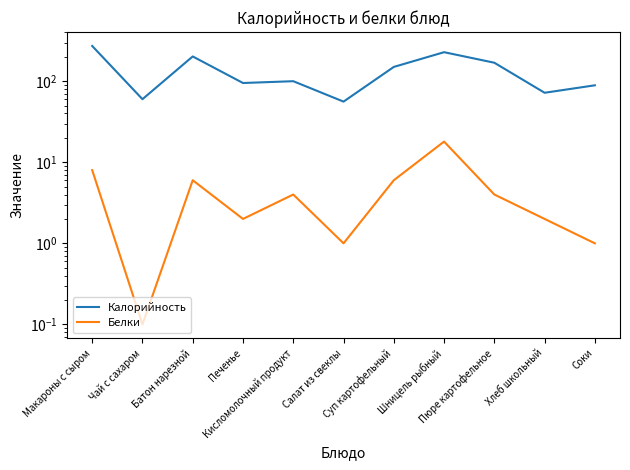

True or false: Калорийность has a value of 104.2 at Пюре картофельное.

False